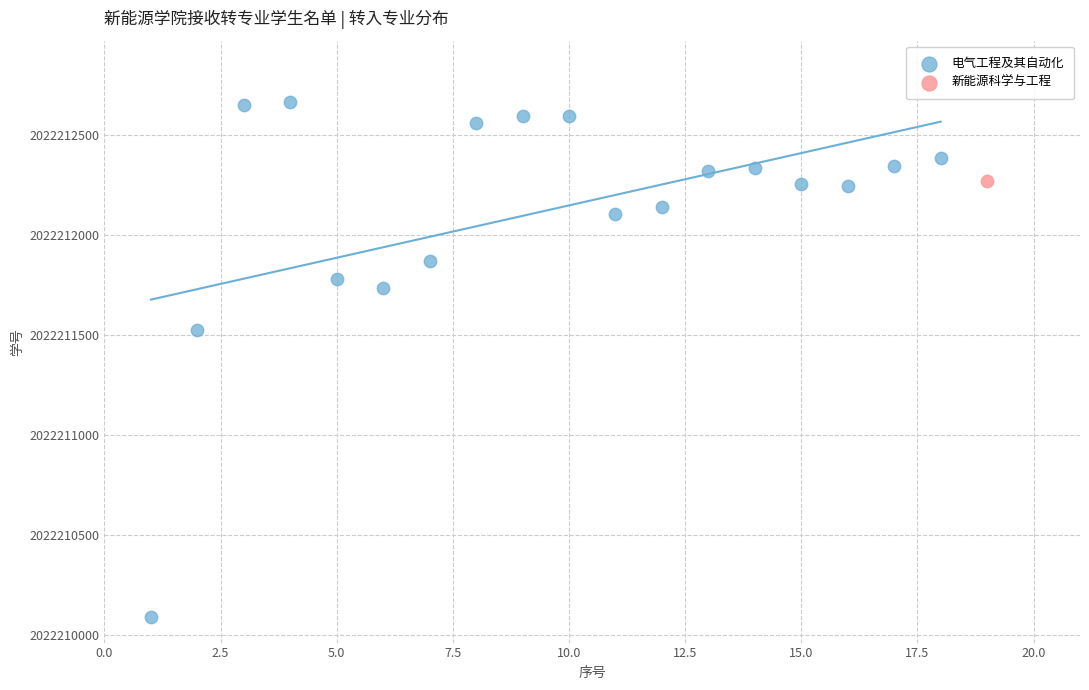

What are all the series names shown in the legend?

电气工程及其自动化, 新能源科学与工程